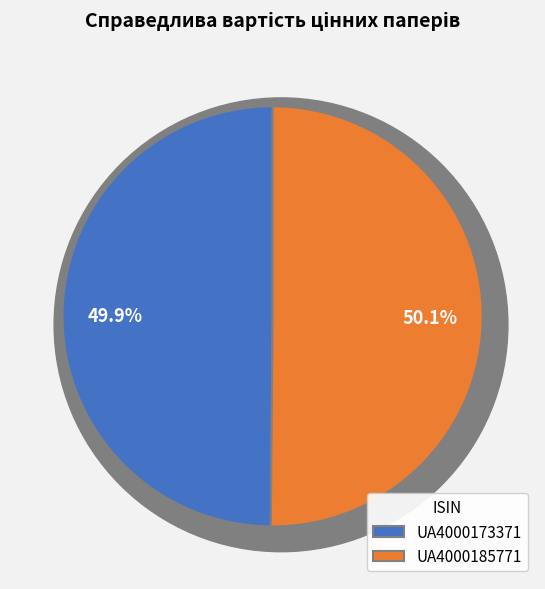

How many slices are in this pie chart?

2